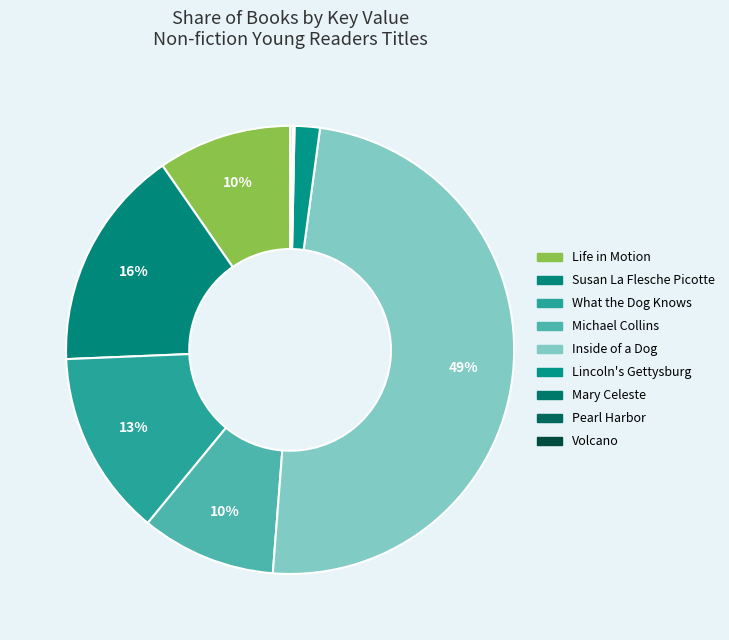

How many segments does this pie chart have?

9